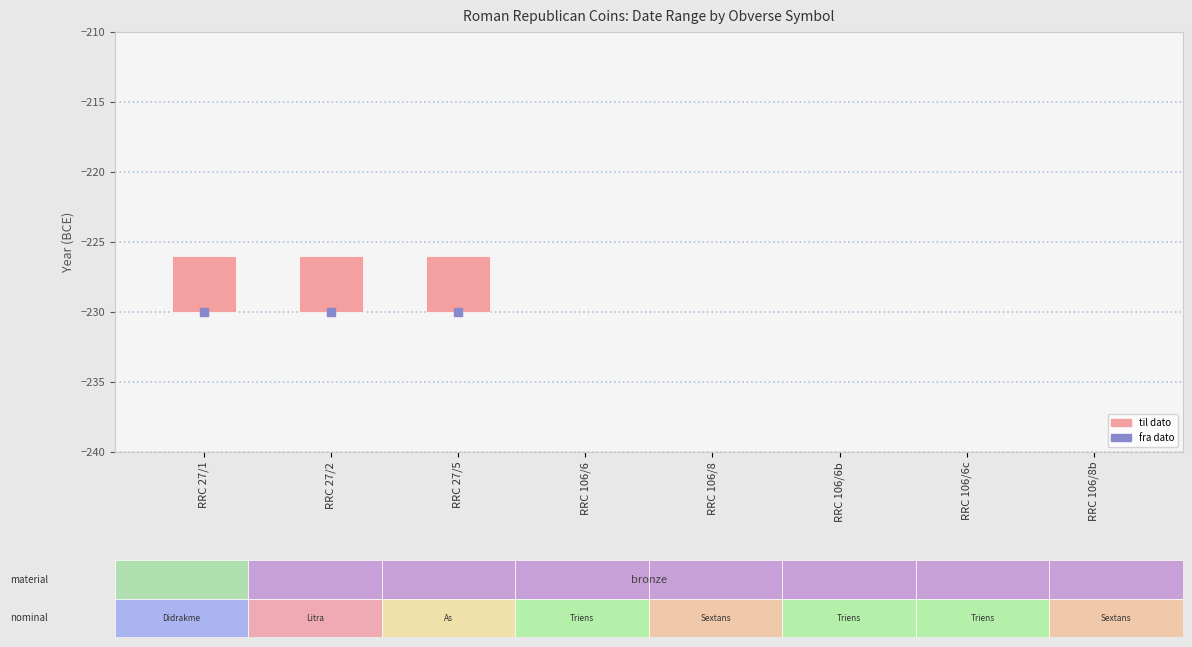

Which series has the widest spread of Y values?

fra dato